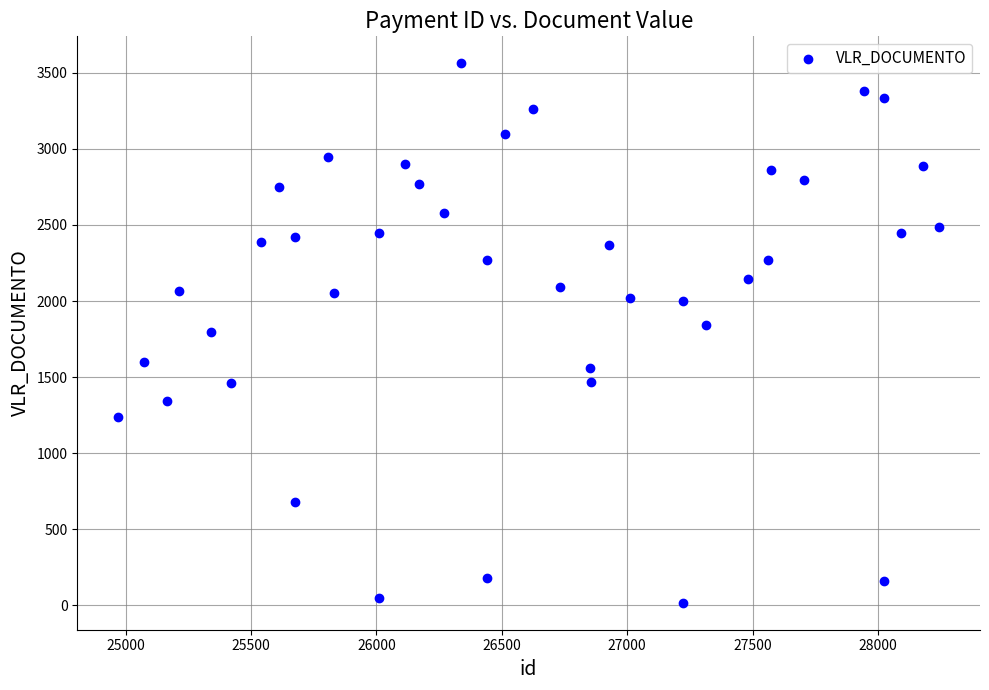

What is the range of X values (max minus min)?

3272.0